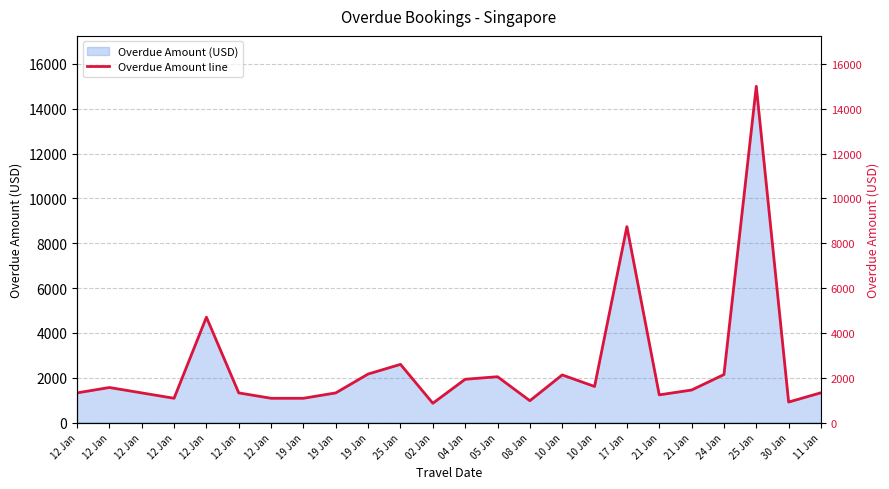

Reading left to right, what are all the values shown in this chart?

12 Jan=1322	12 Jan=1563	12 Jan=1322	12 Jan=1082	12 Jan=4701	12 Jan=1322	12 Jan=1082	19 Jan=1082	19 Jan=1322	19 Jan=2164	25 Jan=2595	02 Jan=860	04 Jan=1930	05 Jan=2044	08 Jan=973	10 Jan=2124	10 Jan=1609	17 Jan=8741	21 Jan=1234	21 Jan=1450	24 Jan=2140	25 Jan=15000	30 Jan=914	11 Jan=1329